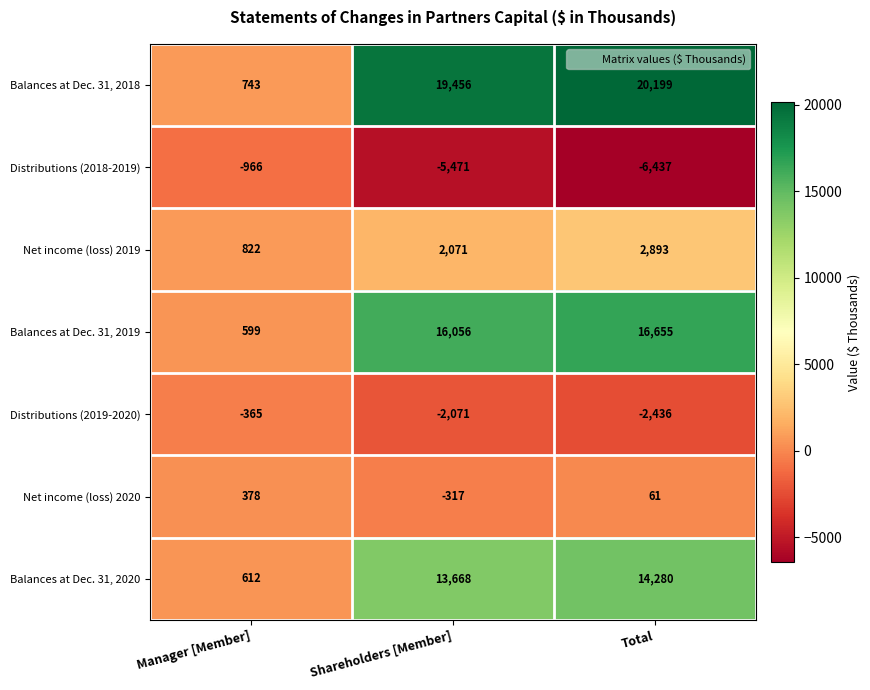

The value of Balances at Dec. 31, 2018 at Total is 10226. True or false?

False